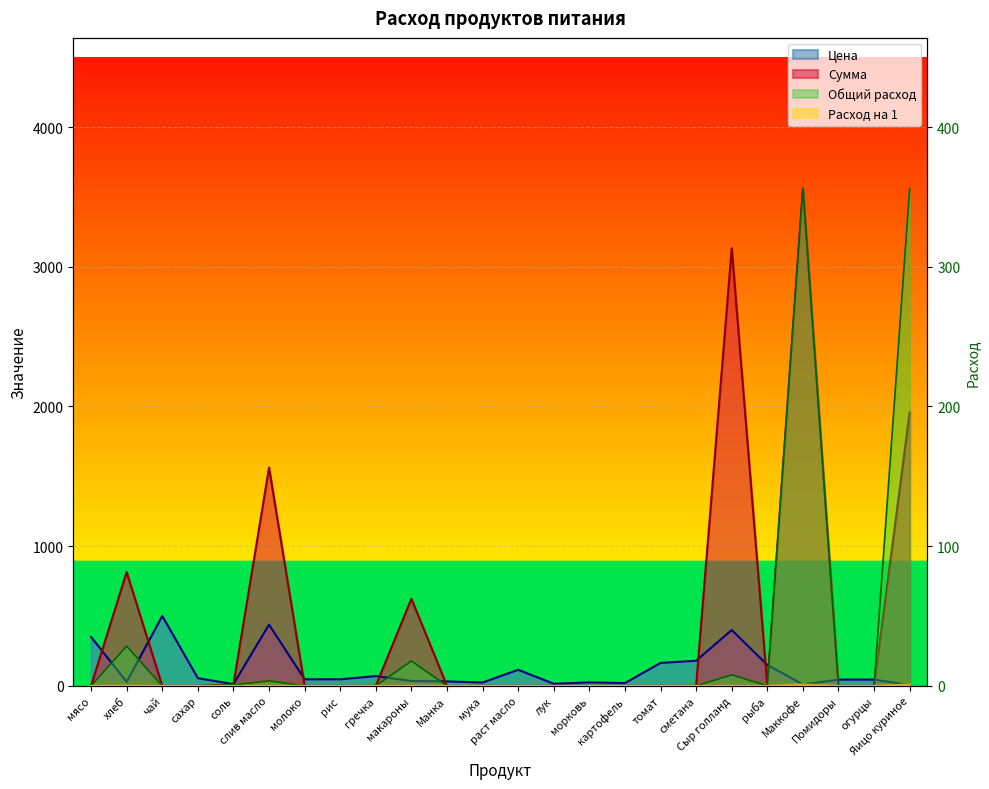

At which category is the sum across all series the highest?

Маккофе